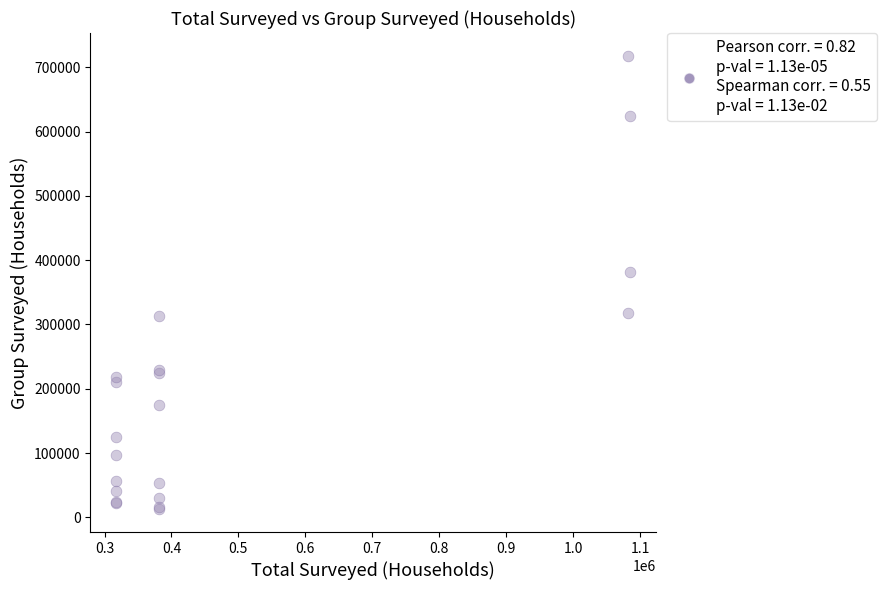

What Y value in the scatter plot is closest to 365249?

381412